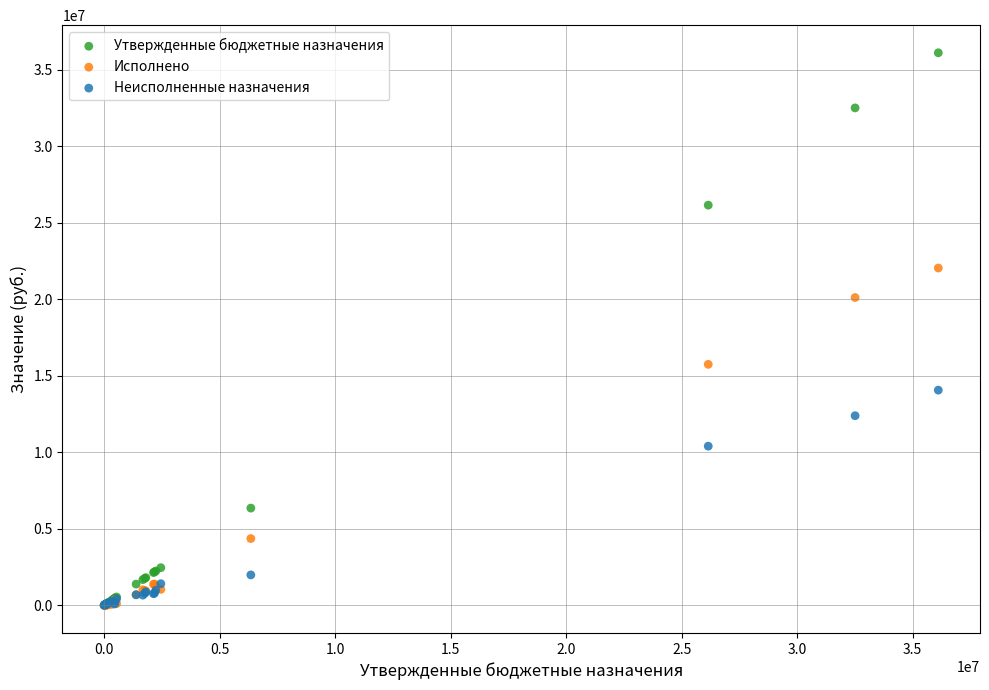

In the Исполнено series, what Y value is closest to 11021364?

15748882.8